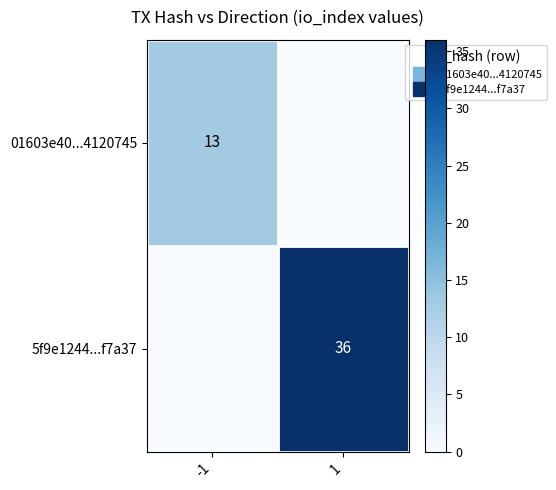

Is the value of 5f9e1244...f7a37 at 1 greater than the value of 01603e40...4120745 at -1?

Yes